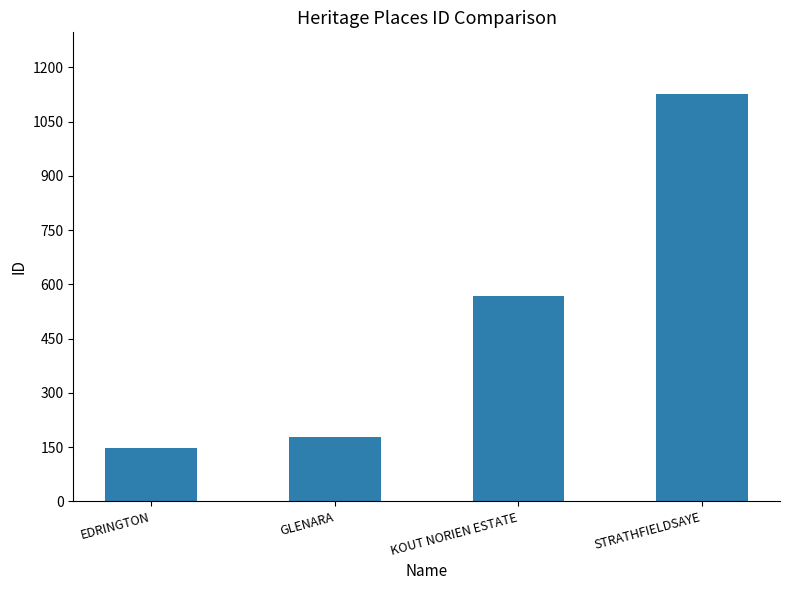

What is the difference between the values at STRATHFIELDSAYE and GLENARA?

951